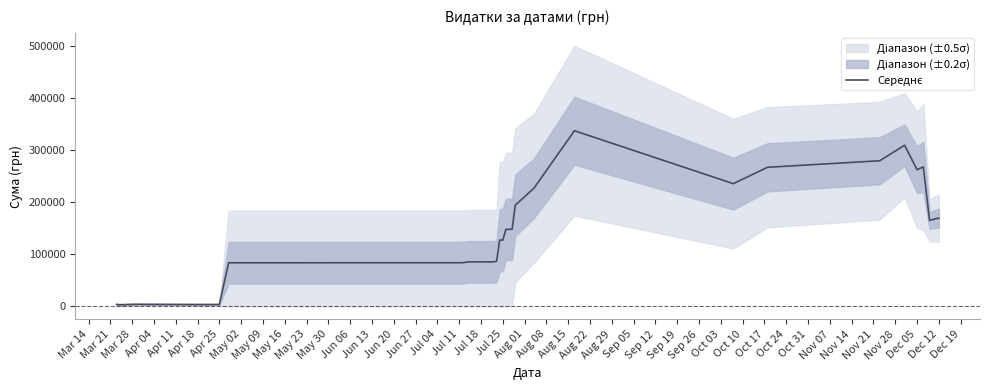

The chart shows a value of 51060.2 at Jun 06. True or false?

False